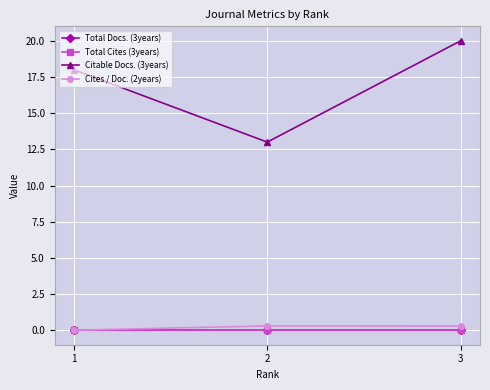

How many lines are shown in the chart?

4